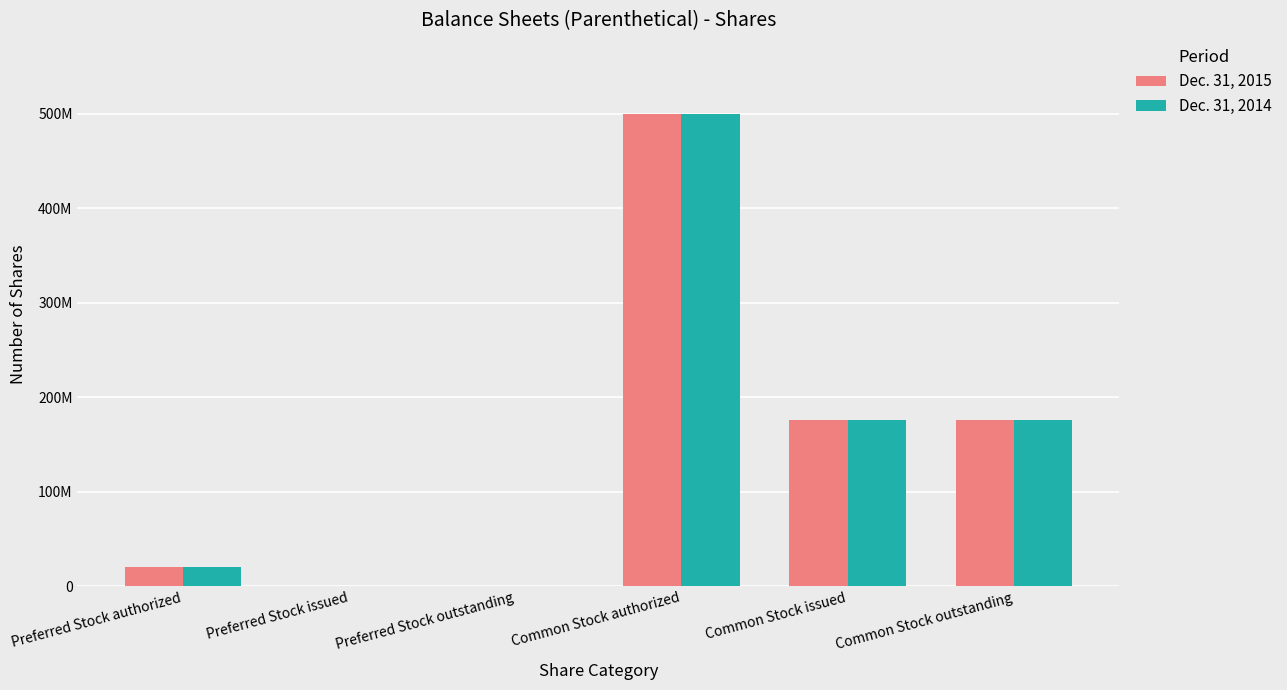

What are all the series names shown in the legend?

Dec. 31, 2015, Dec. 31, 2014